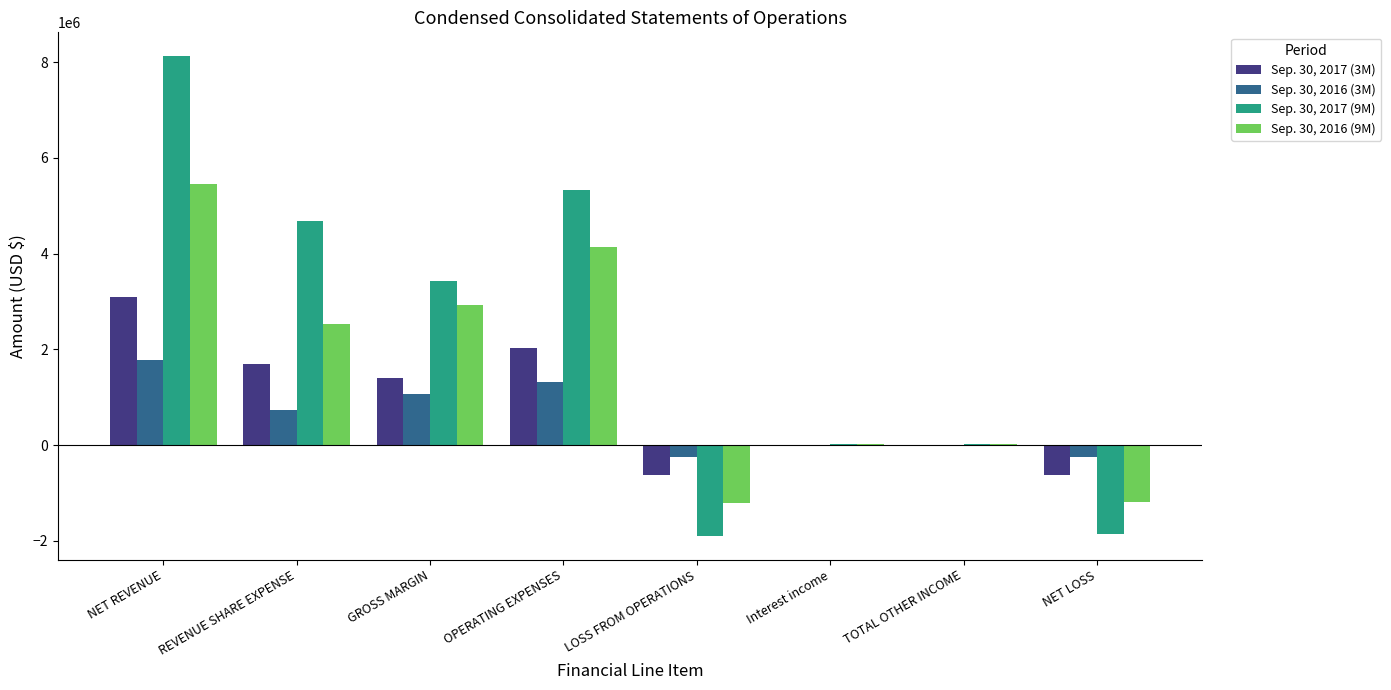

What is the approximate value of Sep. 30, 2017 (3M) at NET LOSS, to the nearest 10?

-622790